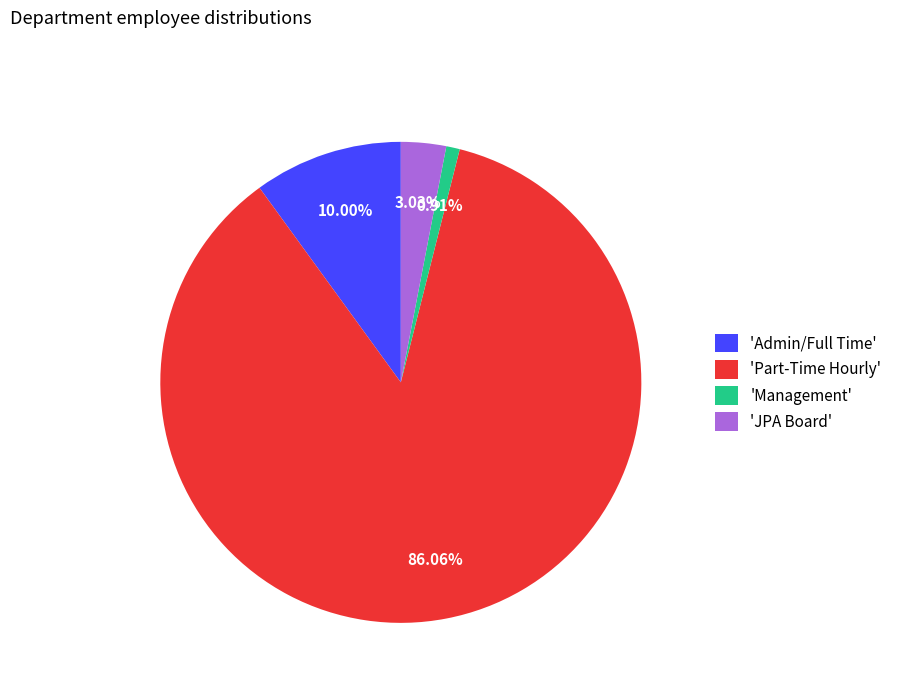

Which category accounts for the majority?

'Part-Time Hourly'